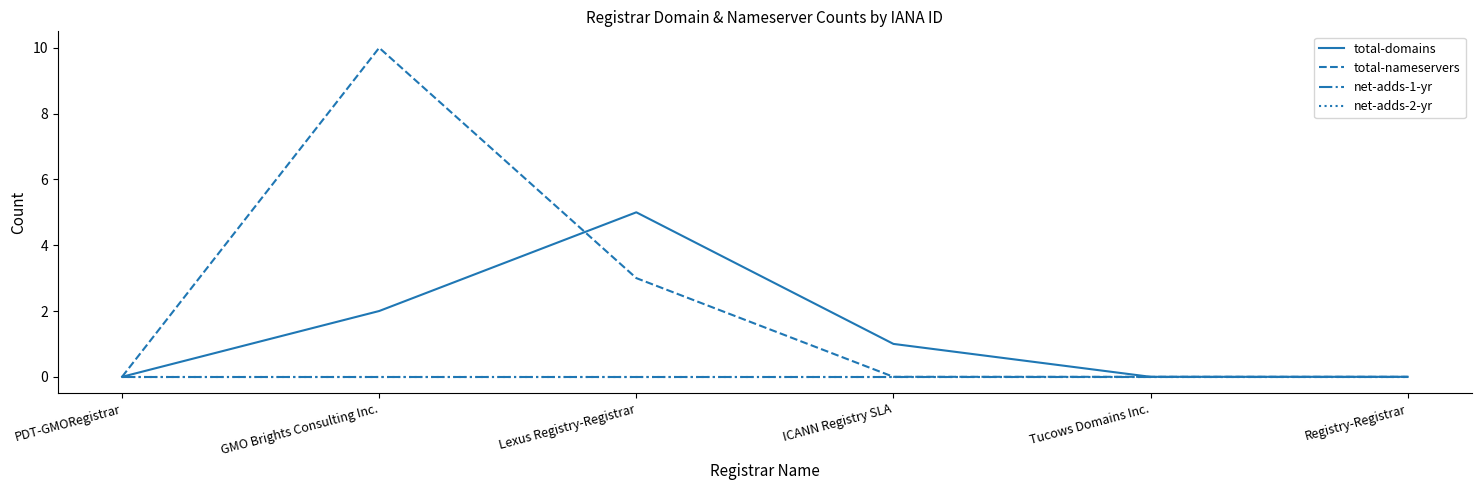

Which has a higher value, ICANN Registry SLA or GMO Brights Consulting Inc.?

GMO Brights Consulting Inc.